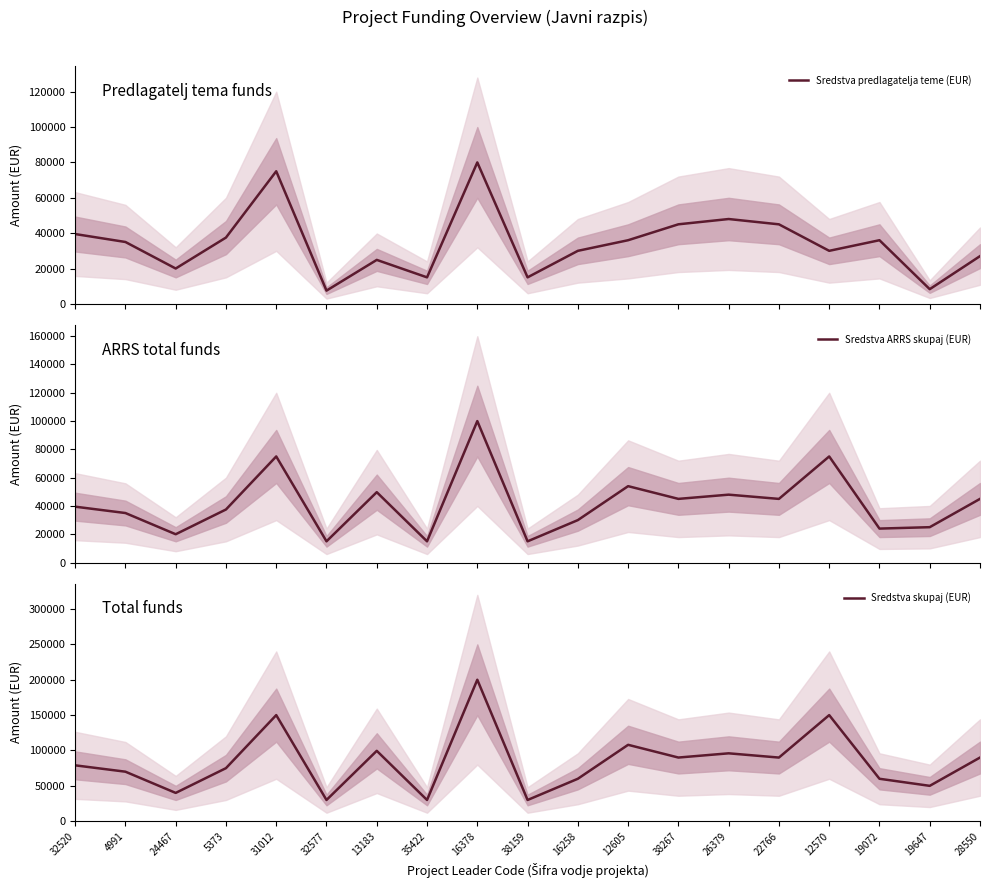

What is the label of the 2nd point from the right?

19647